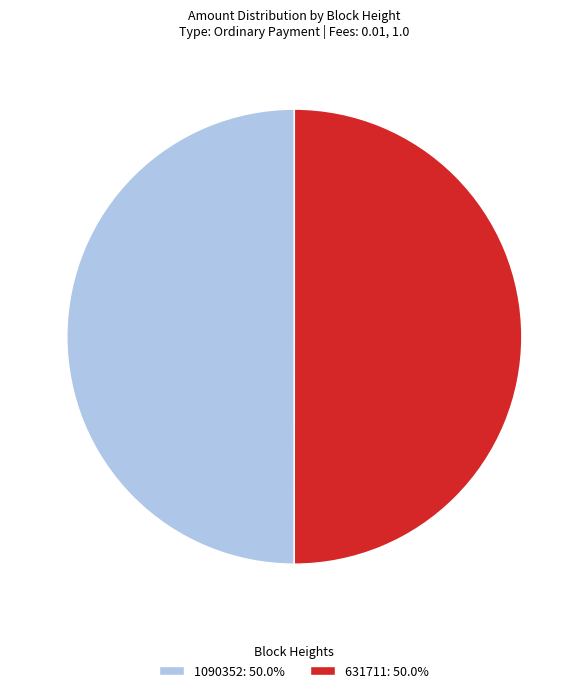

What is the ratio of the value at 631711: 50.0% to the value at 1090352: 50.0%?

1.0